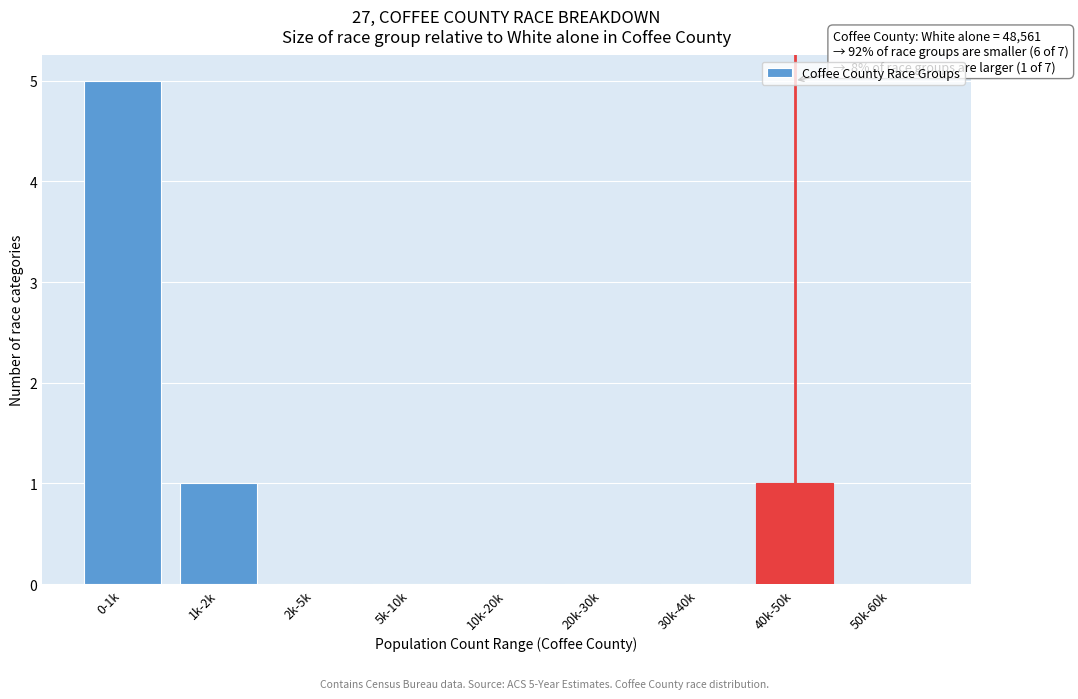

Reading right to left, extract all data points from this chart.

50k-60k=0	40k-50k=1	30k-40k=0	20k-30k=0	10k-20k=0	5k-10k=0	2k-5k=0	1k-2k=1	0-1k=5